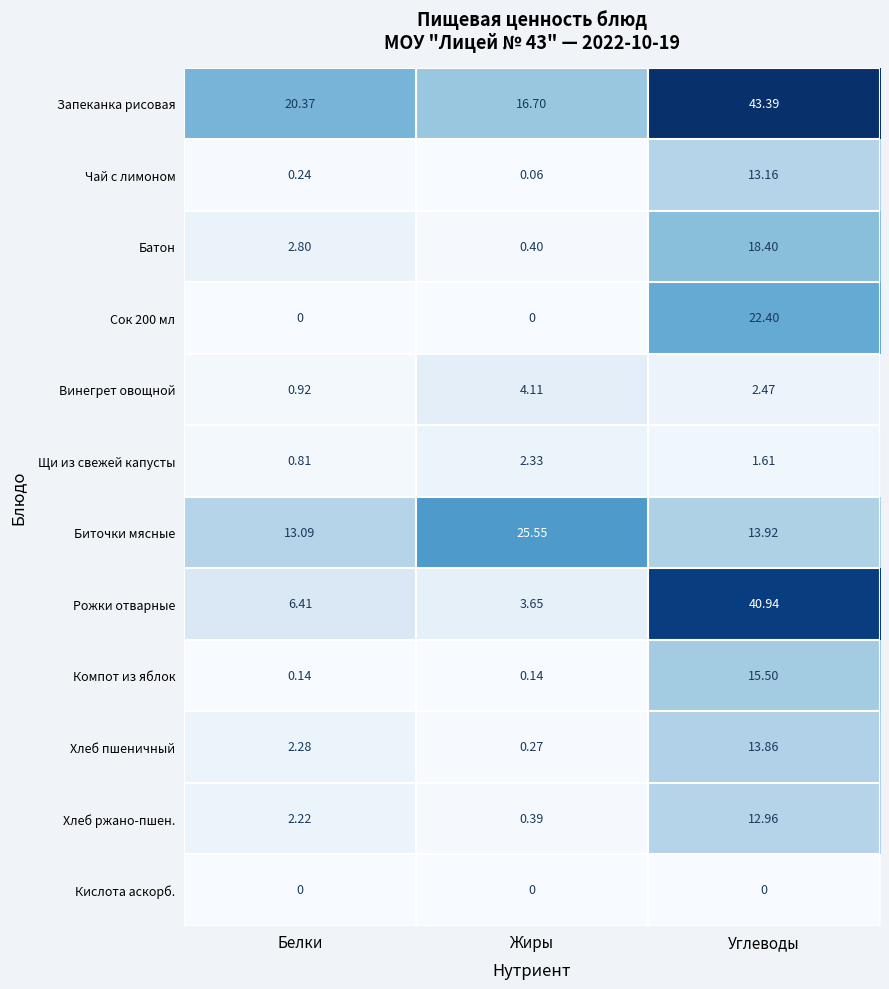

Which series has the largest total across all categories?

Запеканка рисовая